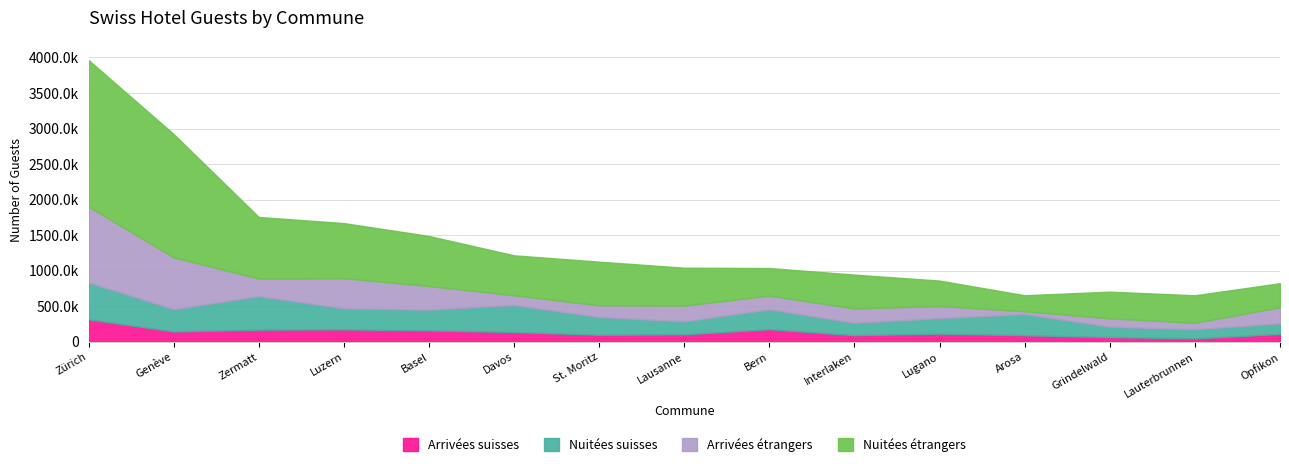

What is the total value across all series at Interlaken?

943413